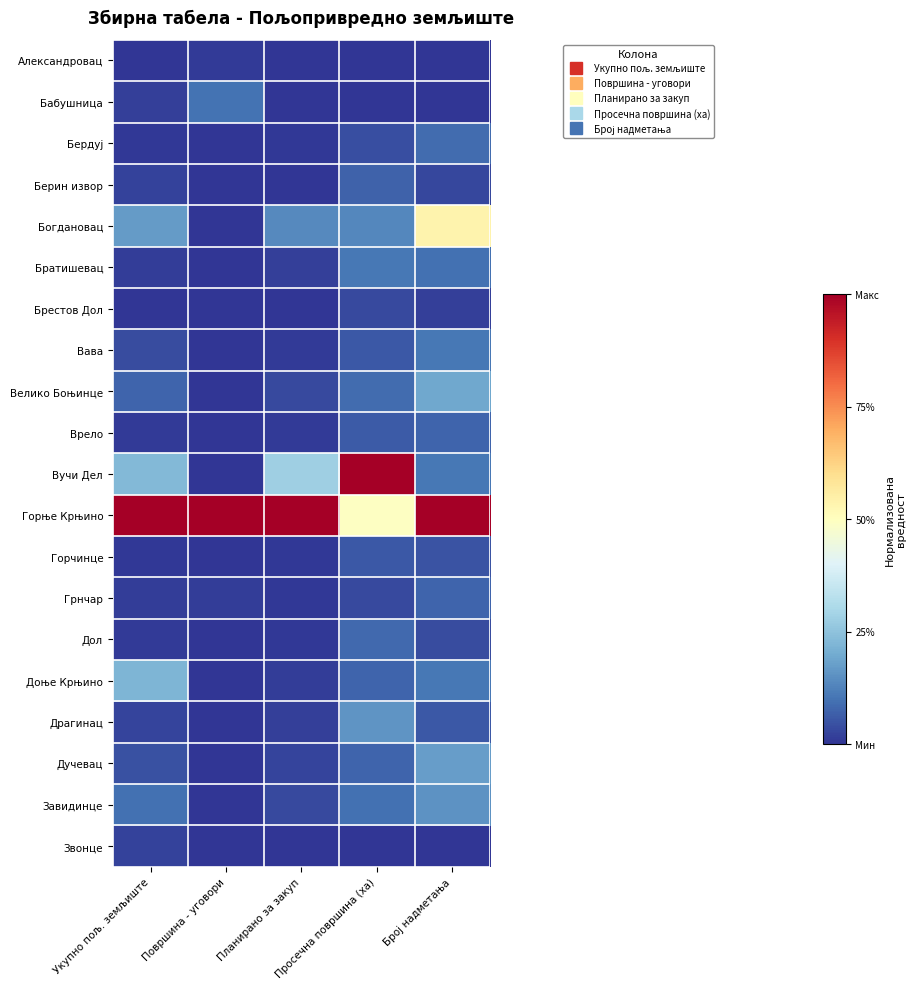

What is the total value across all series at Укупно пољ. земљиште?

2.0